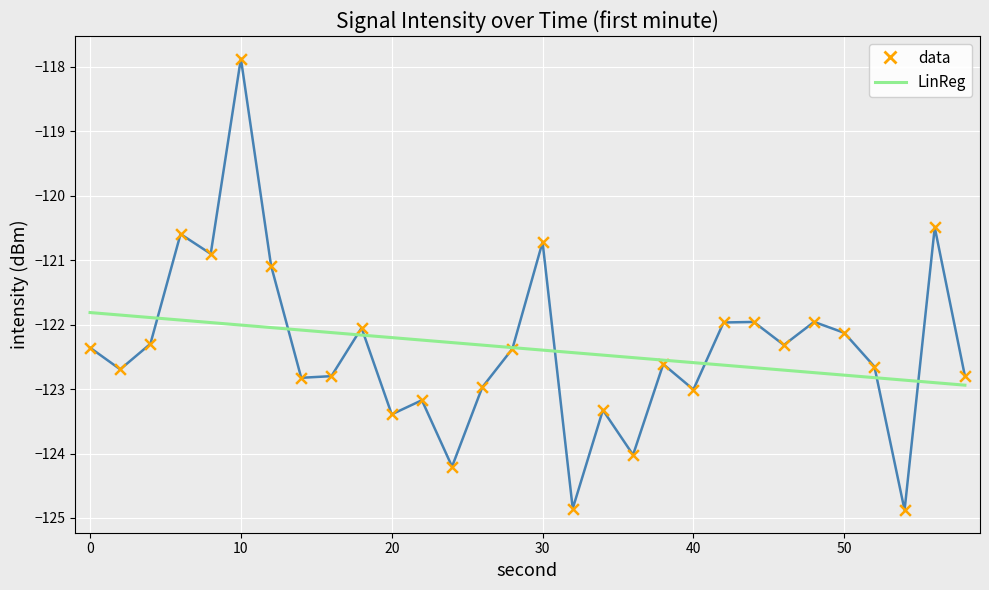

Which series has the largest range (max minus min)?

data